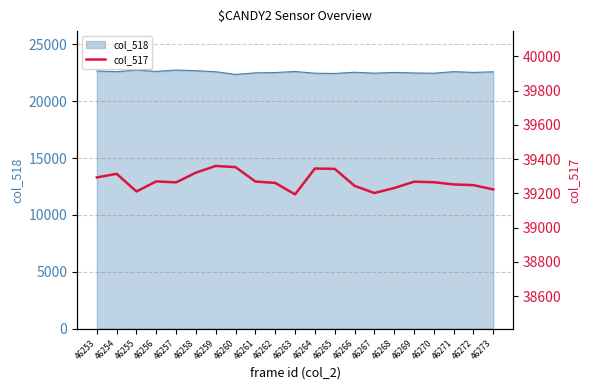

Reading left to right, list all the values displayed in this chart.

39293	39314	39211	39270	39264	39321	39360	39353	39269	39261	39194	39345	39343	39244	39202	39231	39268	39265	39252	39248	39223